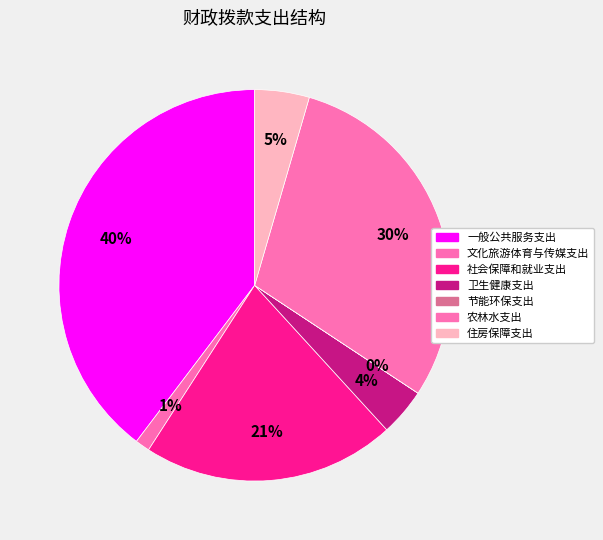

Which slice is the smallest?

节能环保支出